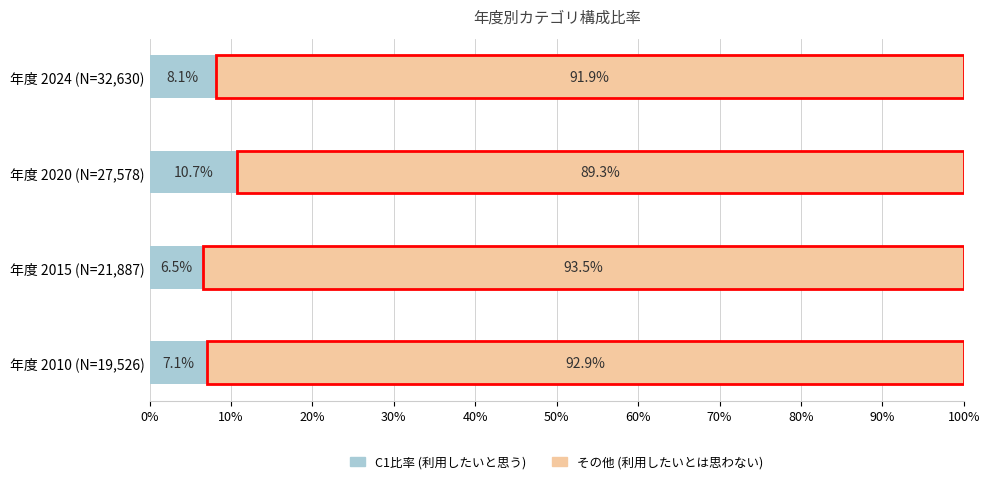

At which label does C1比率 (利用したいと思う) reach its peak?

年度 2020 (N=27,578)